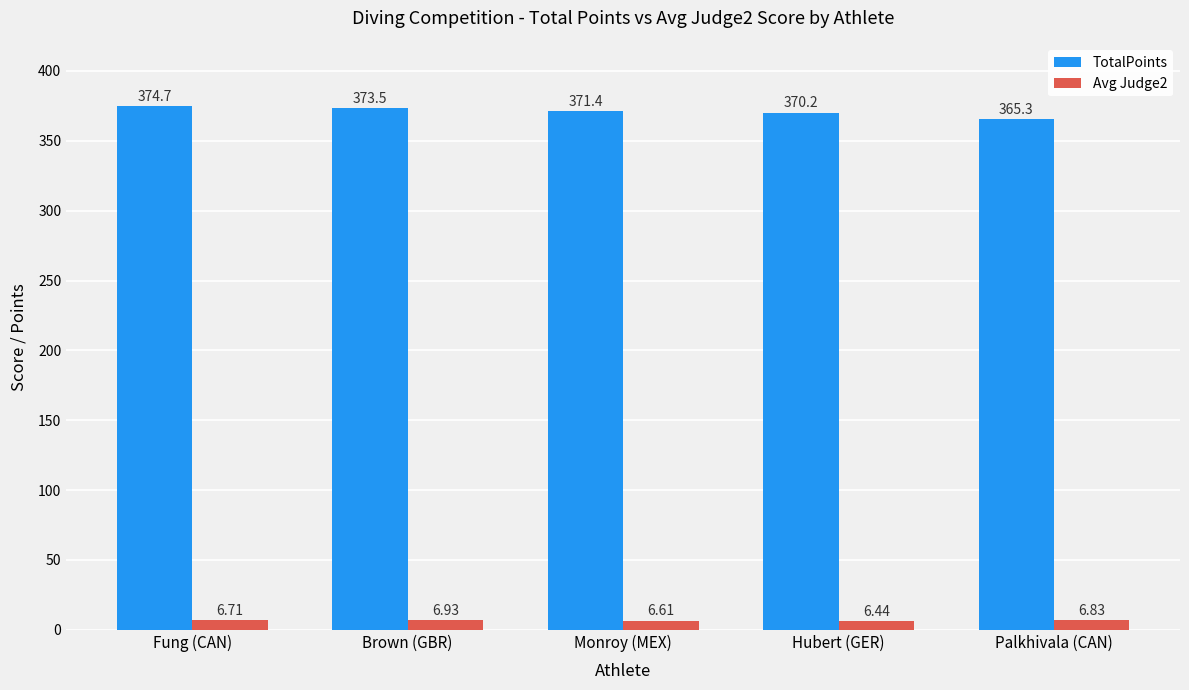

What position from the left is Fung (CAN)?

1